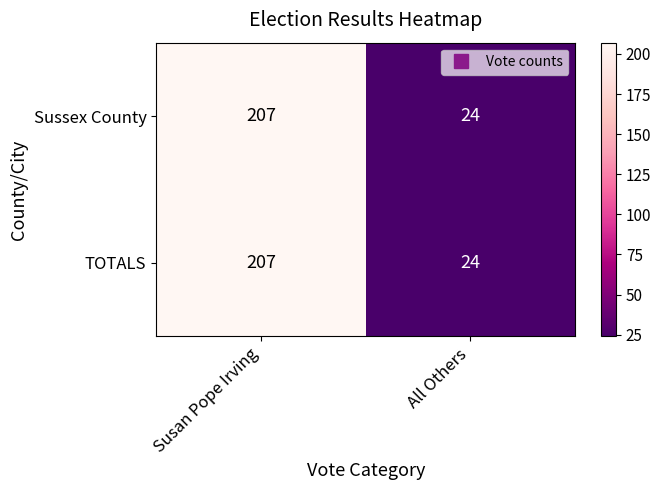

What is the maximum value for TOTALS?

207